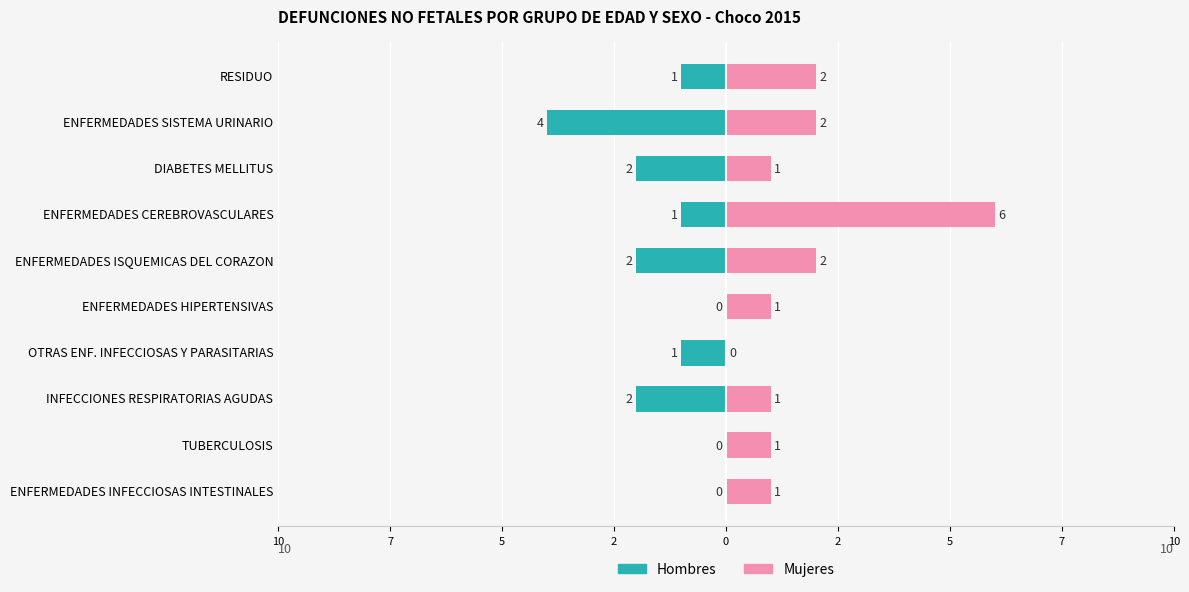

At TUBERCULOSIS, list the series in order from largest to smallest.

Mujeres, Hombres